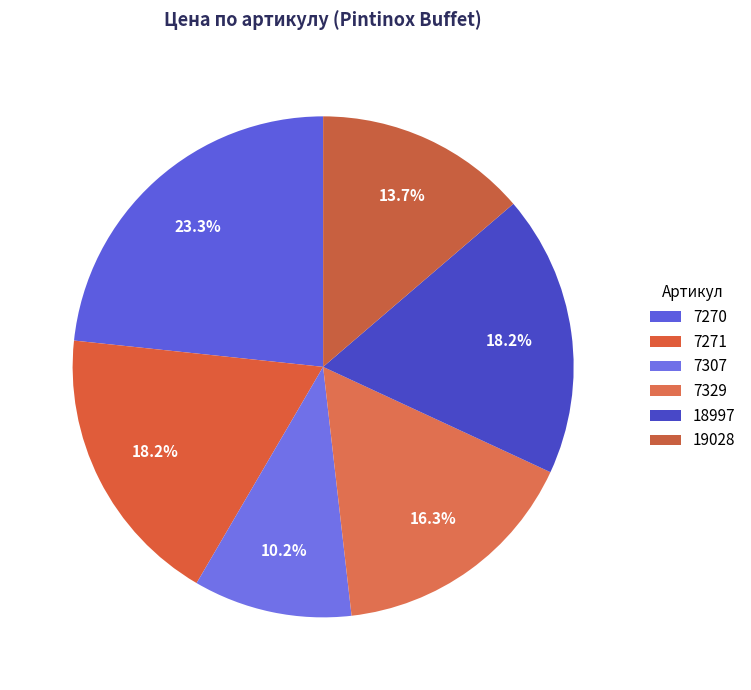

Which slice is the smallest?

7307